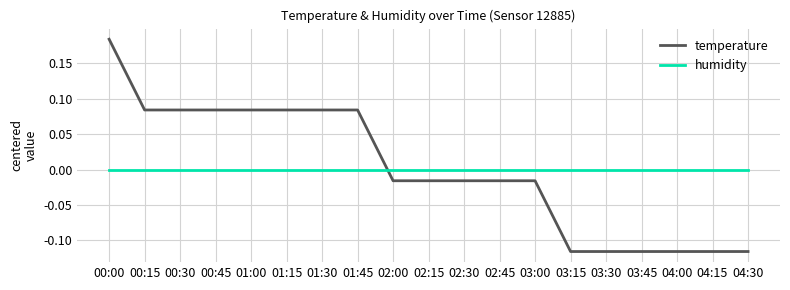

Which category has the highest value across all series?

00:00